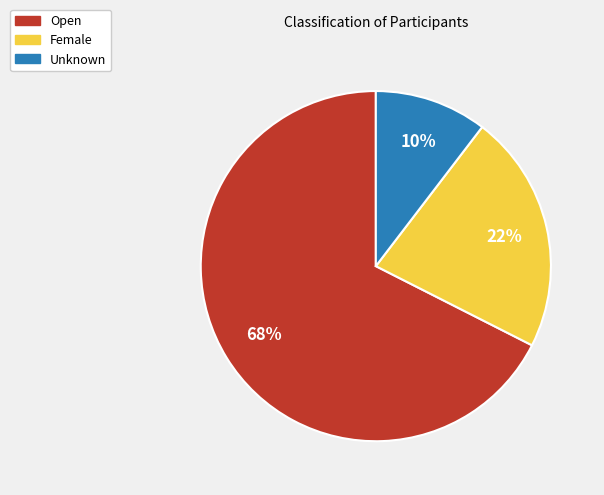

Which slice is the smallest?

Unknown